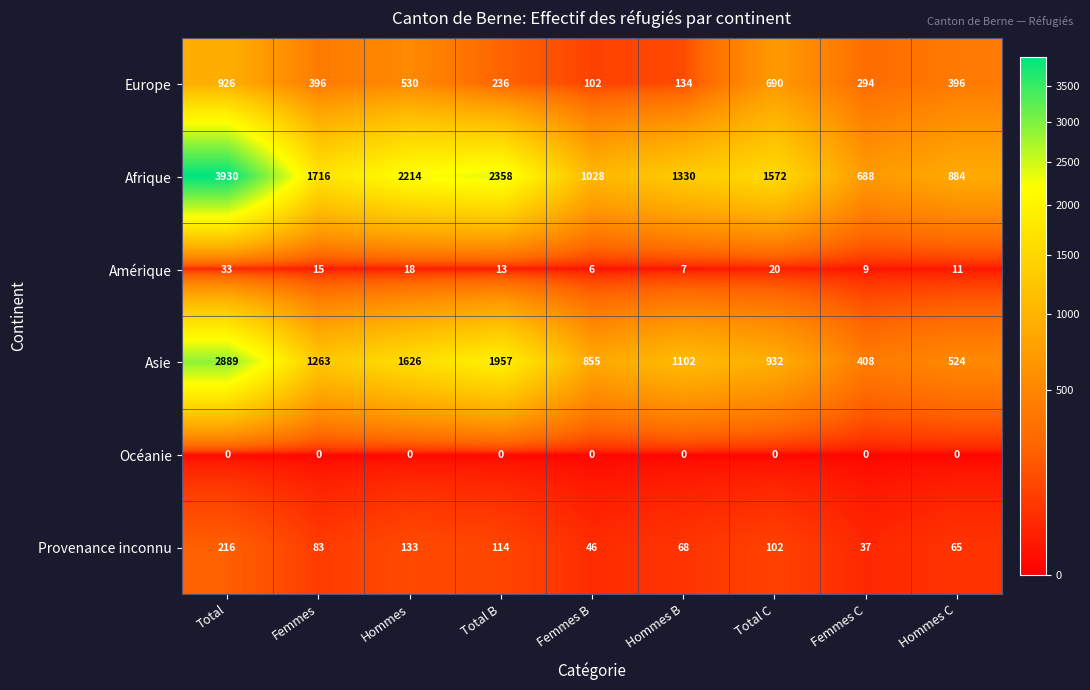

How many series are shown in this chart?

6